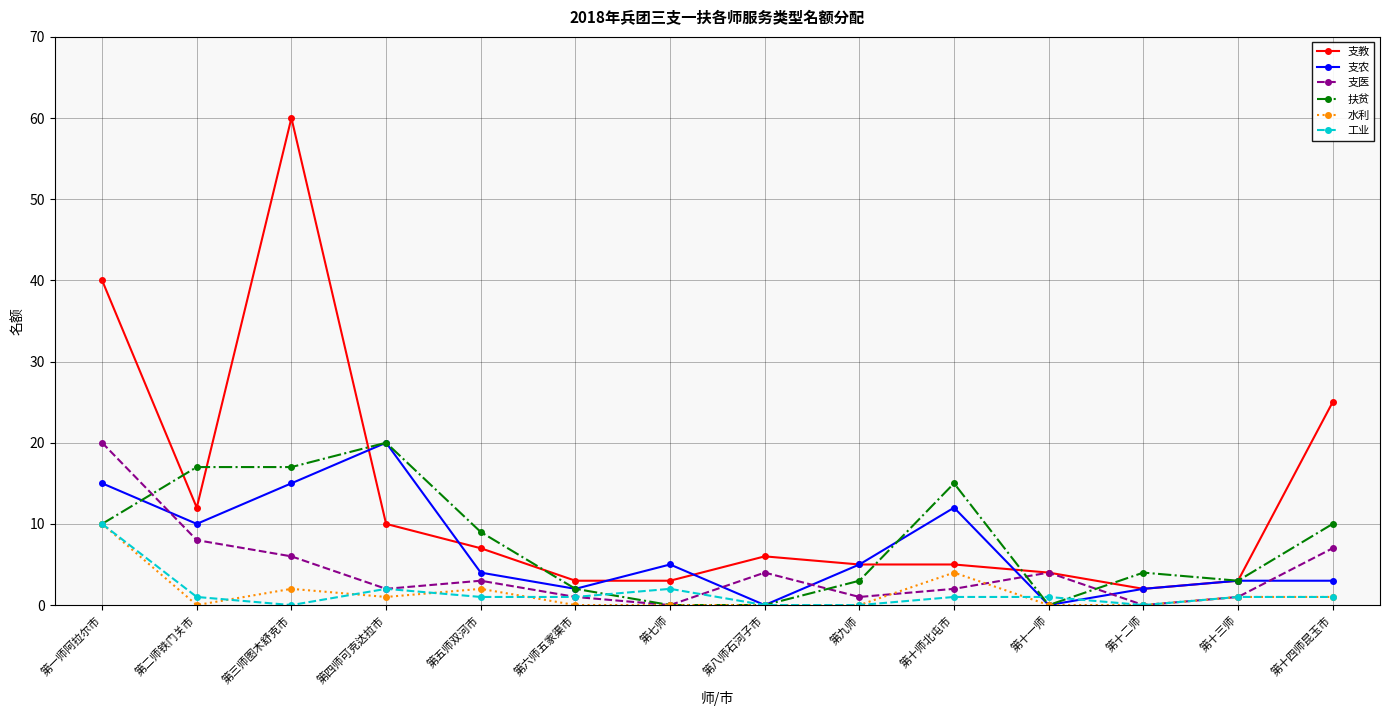

How many distinct data groups are displayed?

6